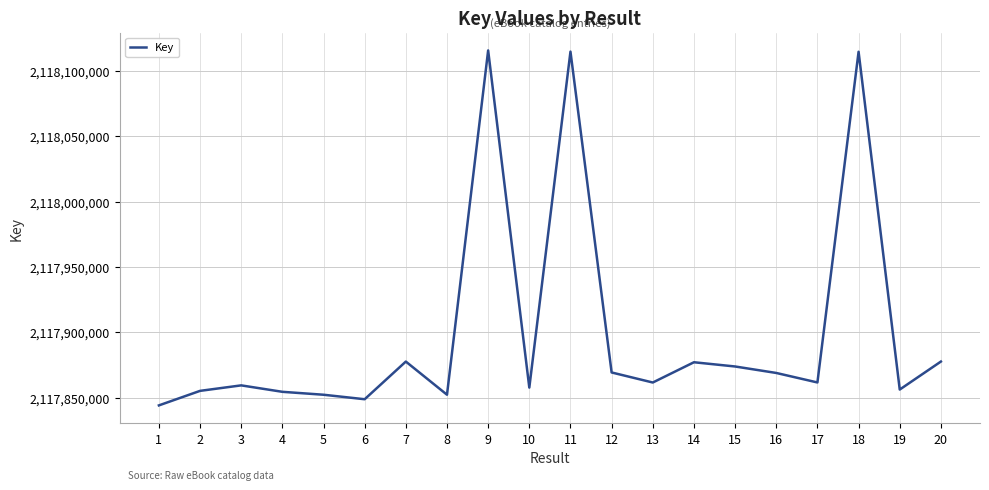

Which label corresponds to the smallest value in the chart?

1